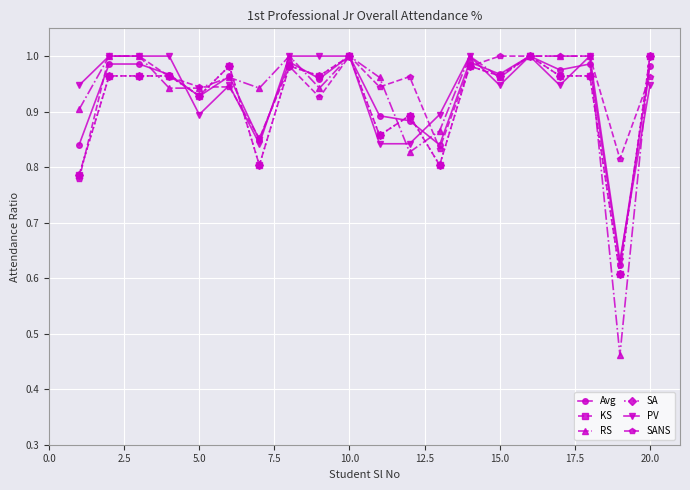

Which series ends up on top after the final intersection of RS and KS?

KS